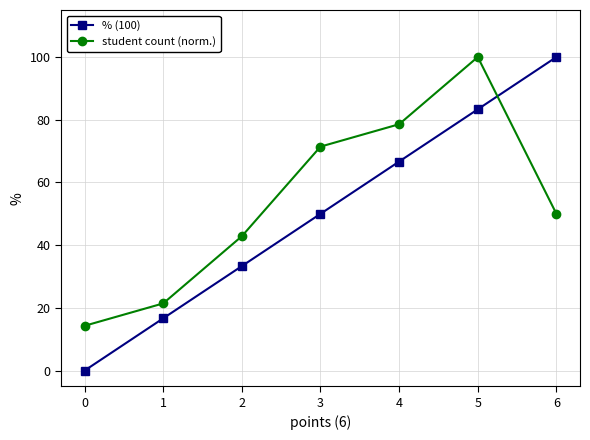

What is the highest value of the student count (norm.) series?

100.0